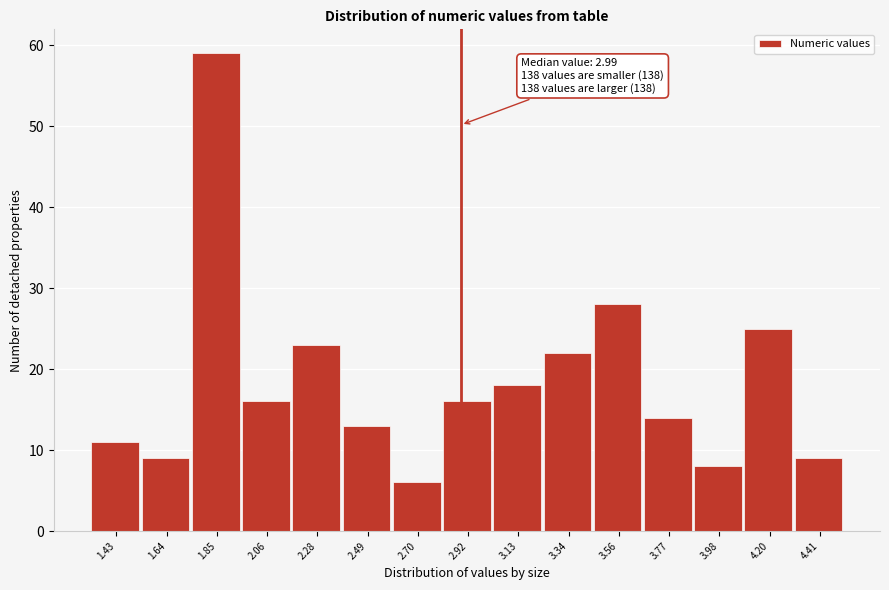

Reading right to left, list all the values displayed in this chart.

4.41=9	4.20=25	3.98=8	3.77=14	3.56=28	3.34=22	3.13=18	2.92=16	2.70=6	2.49=13	2.28=23	2.06=16	1.85=59	1.64=9	1.43=11